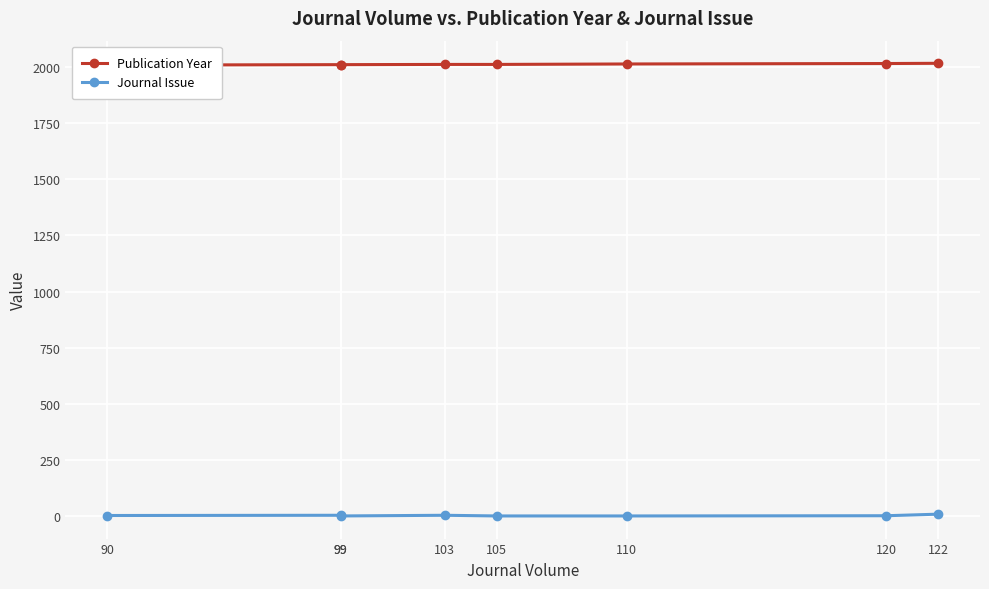

At which category is the sum across all series the highest?

122